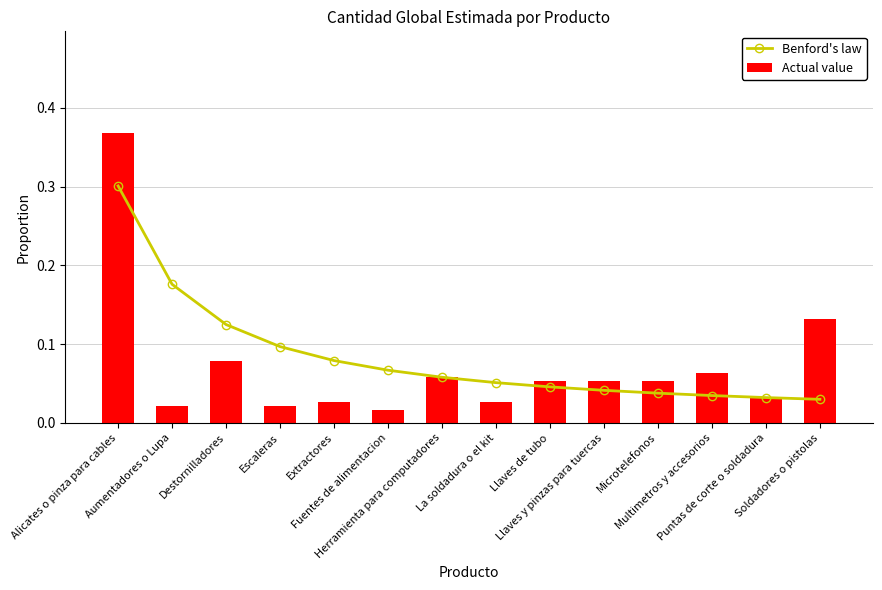

What are all the series names shown in the legend?

Benford's law, Actual value